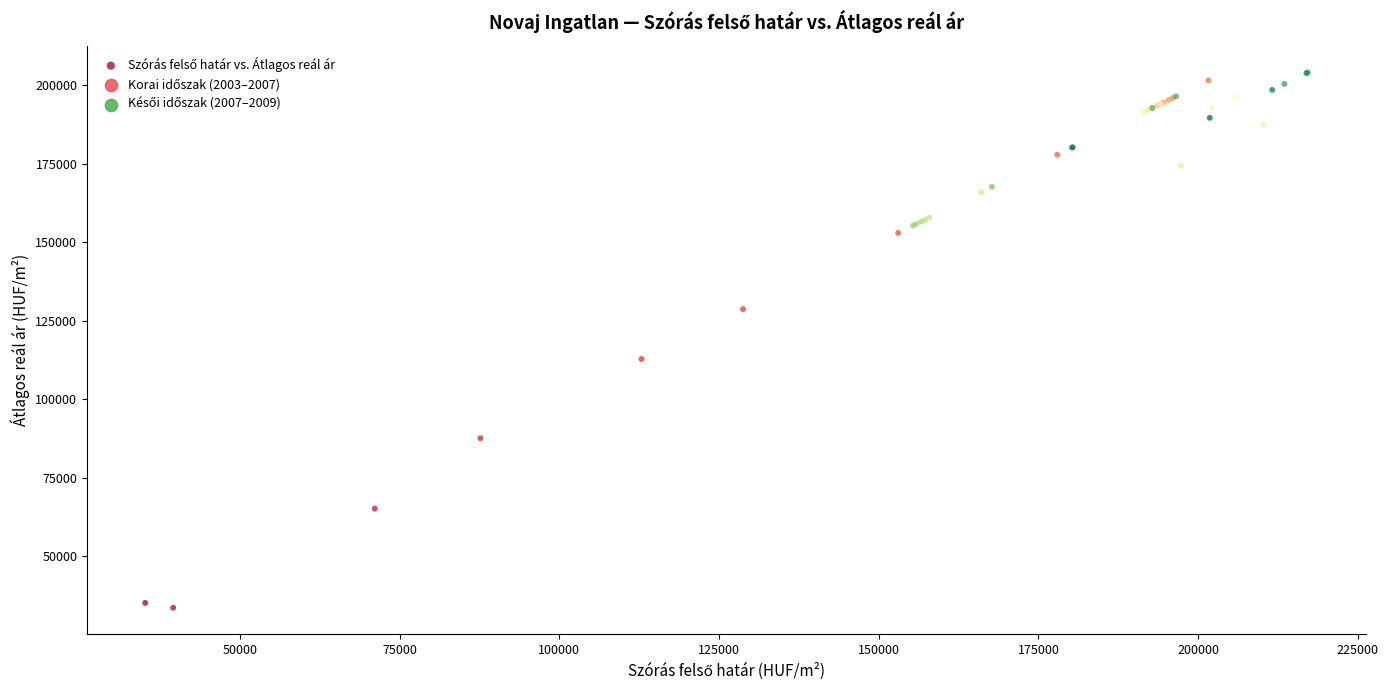

What Y value in the scatter plot is closest to 118906?

112882